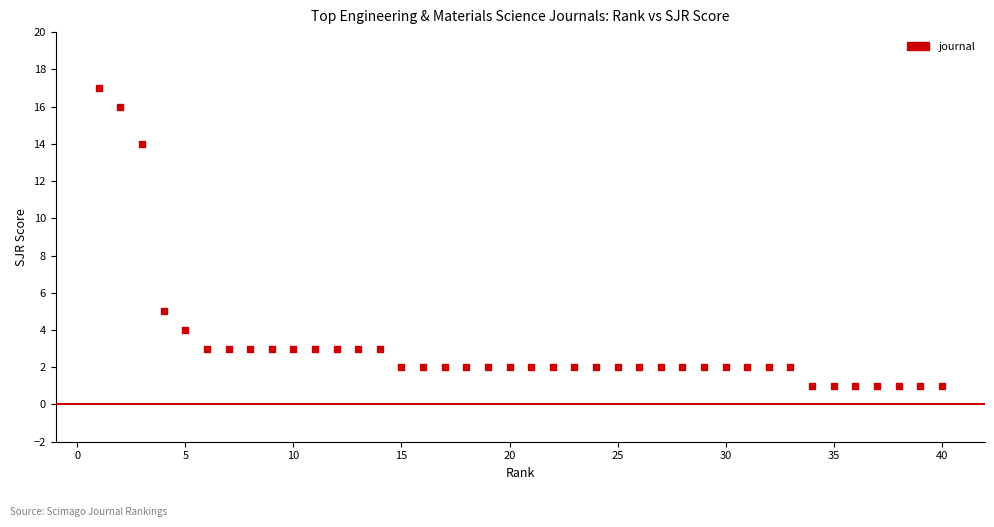

What is the range of Y values (max minus min)?

16